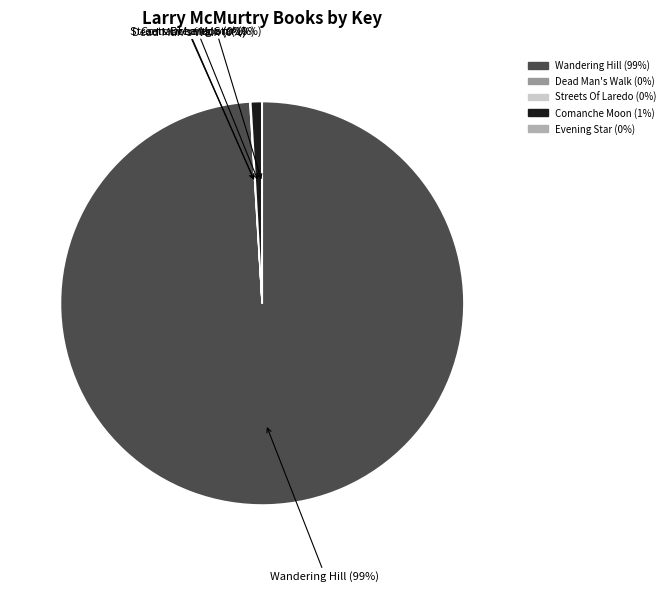

What is the majority slice?

Wandering Hill